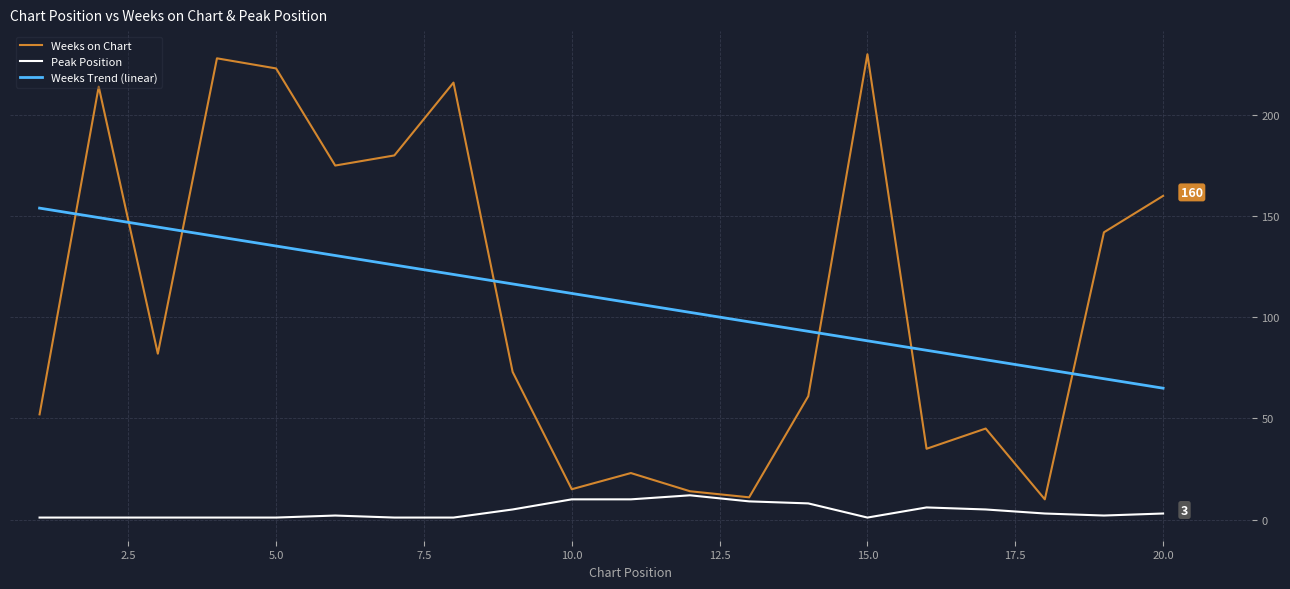

Which series has the largest range (max minus min)?

Weeks on Chart